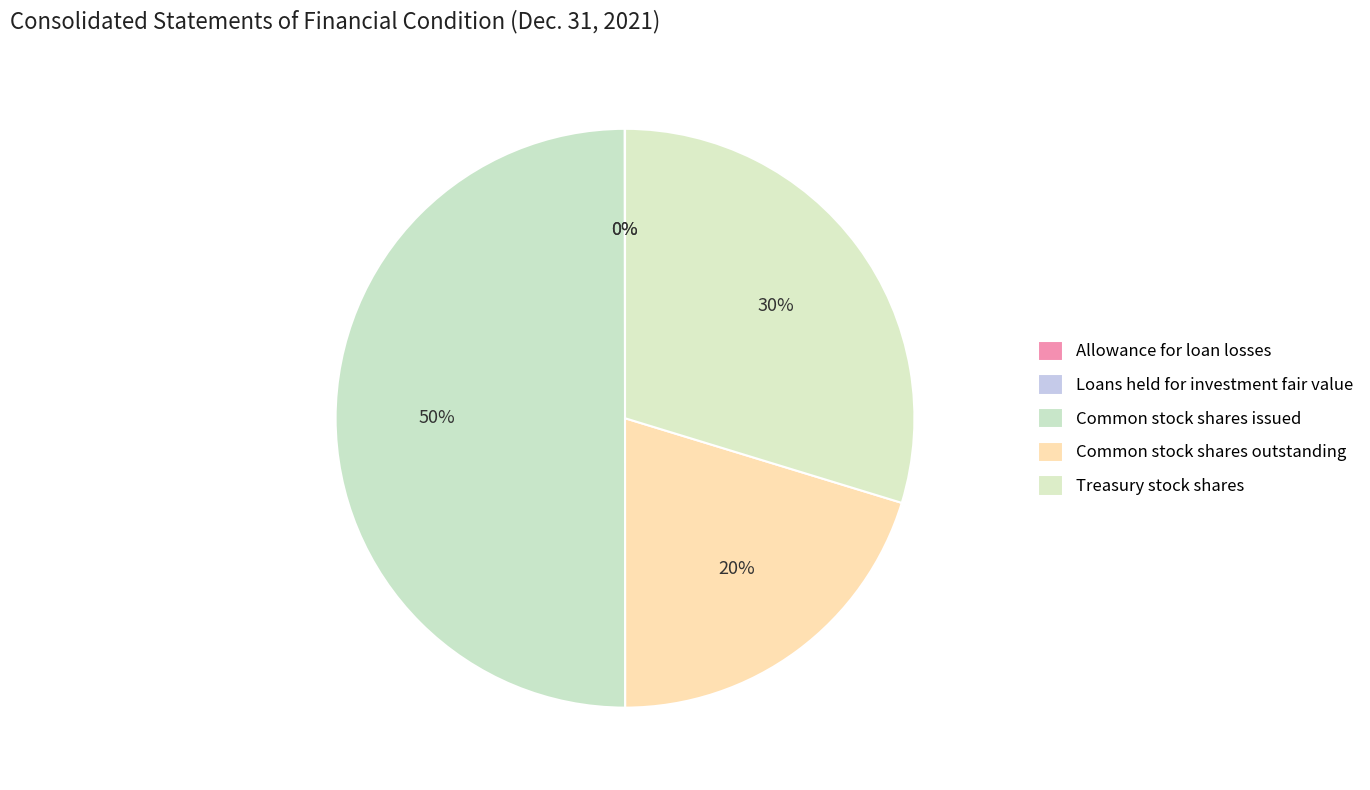

Which has a higher value, Treasury stock shares or Common stock shares outstanding?

Treasury stock shares